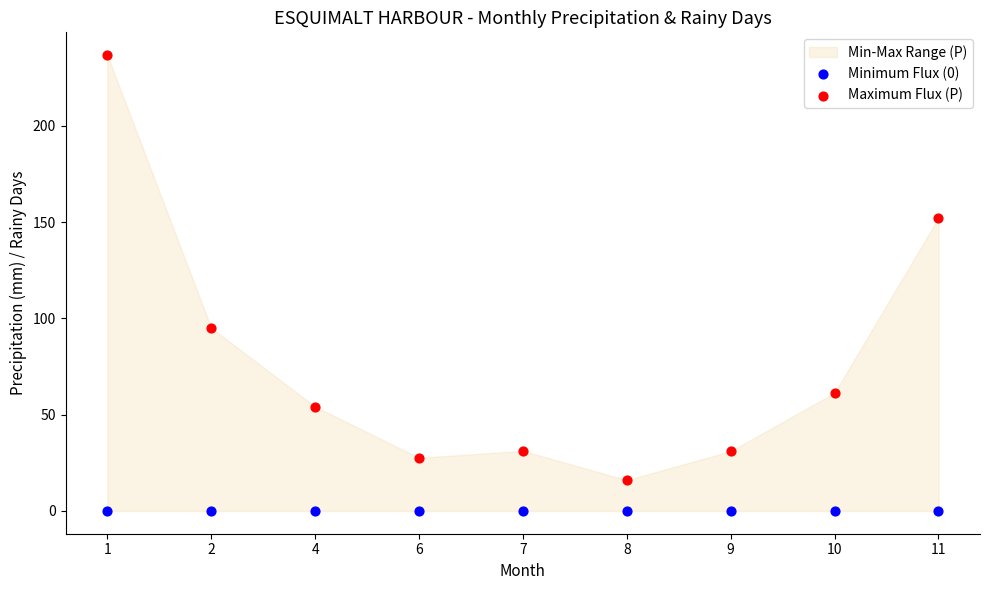

Which series reaches the minimum Y coordinate?

Minimum Flux (0)